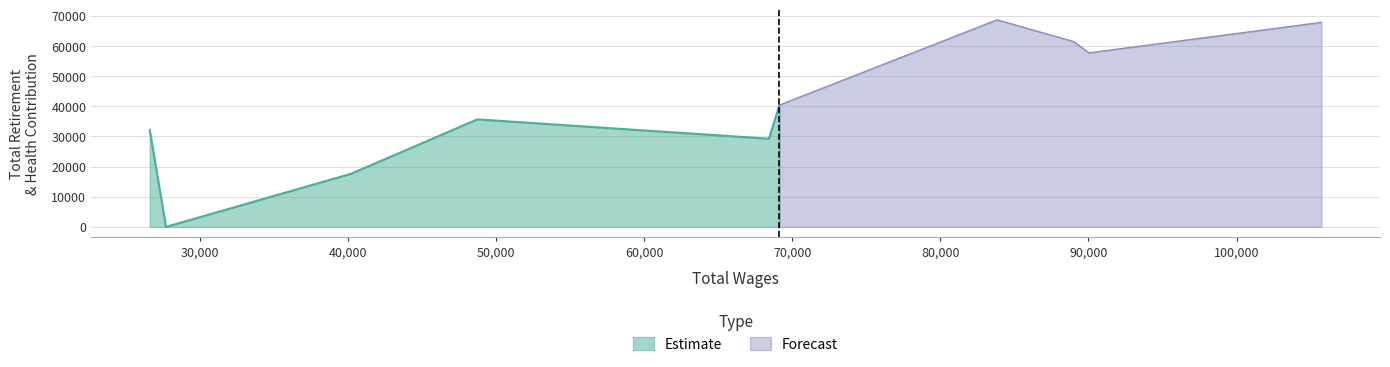

Where is the first local maximum?

48727